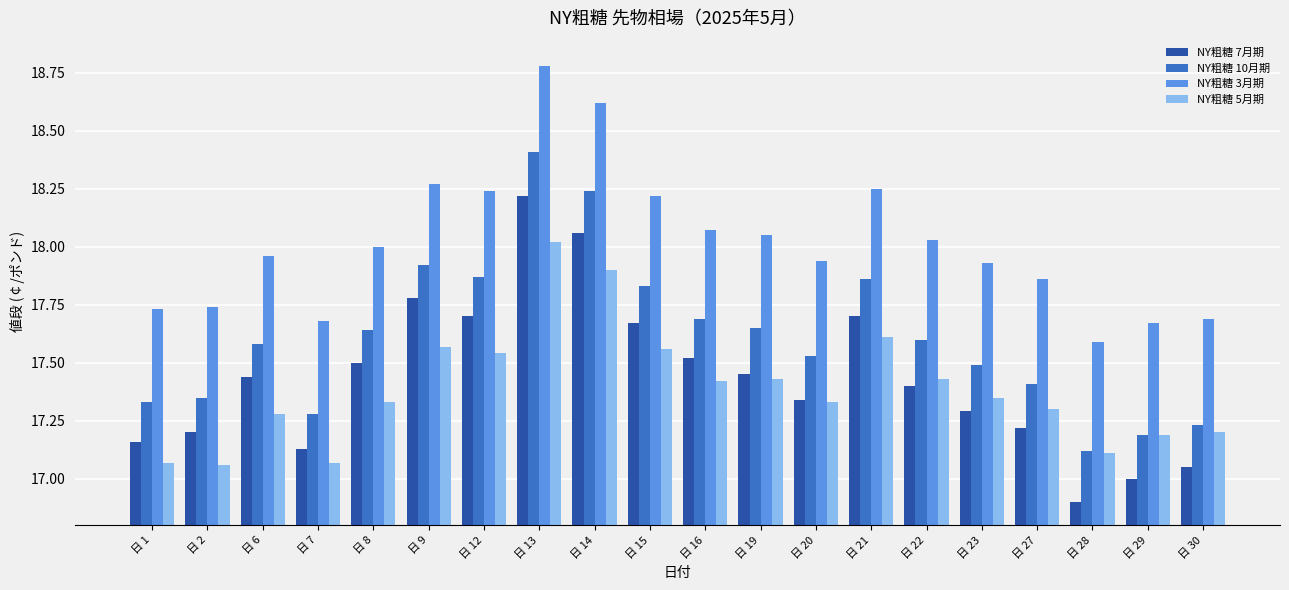

How many bars are there in total?

80